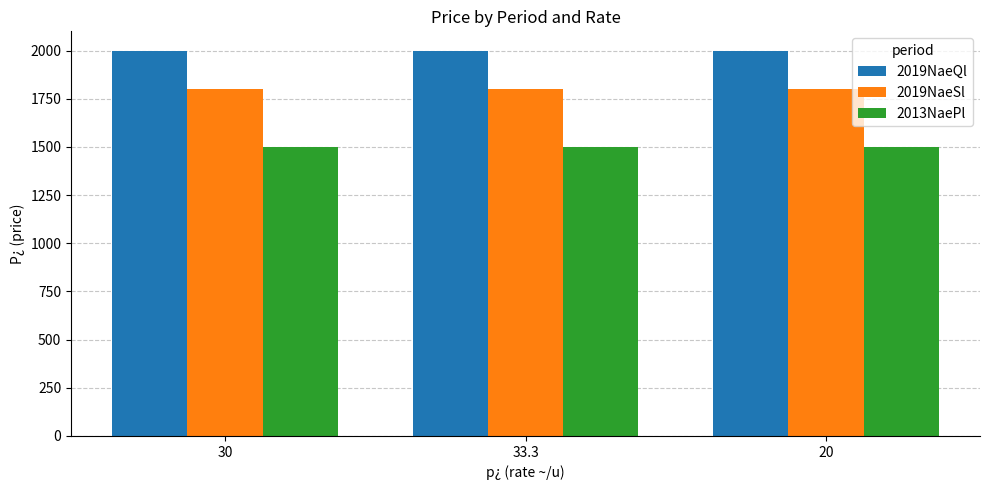

True or false: 2019NaeQl has a value of 2851 at 20.

False